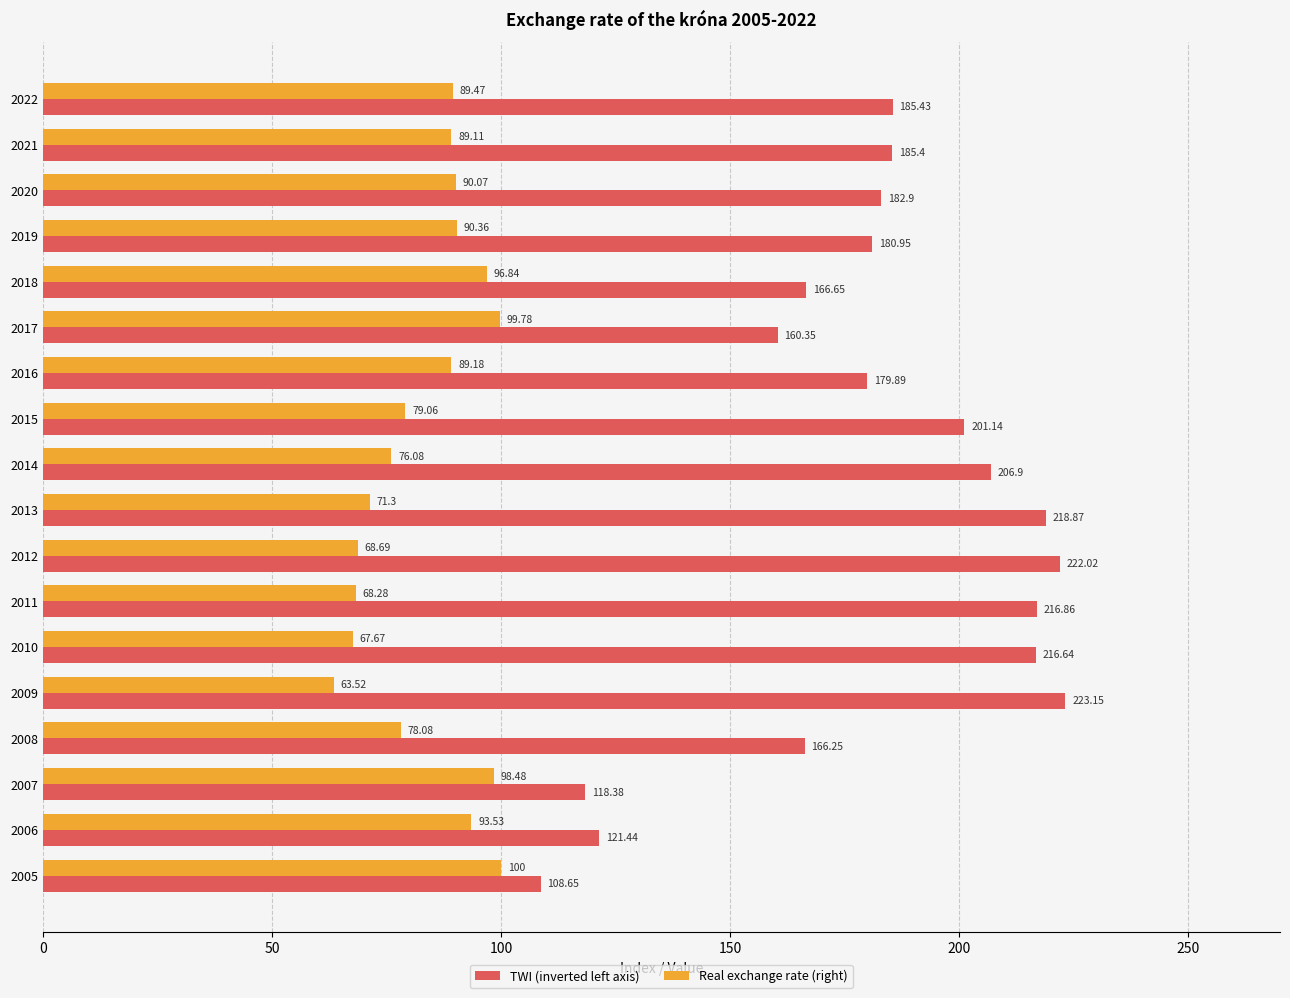

At 2018, list the series in order from smallest to largest.

Real exchange rate (right), TWI (inverted left axis)